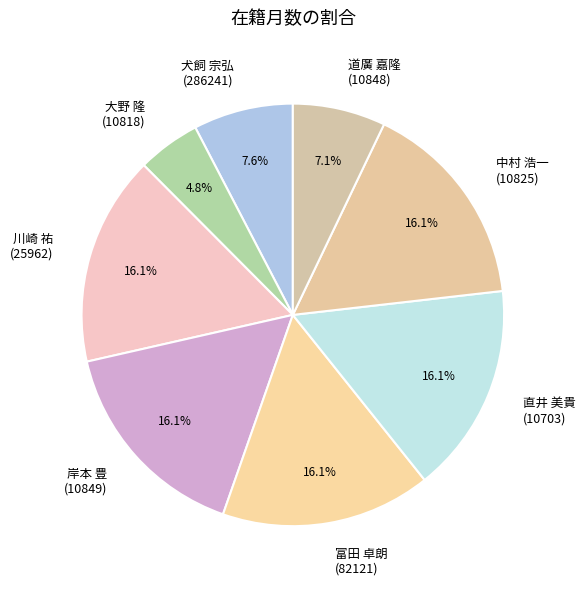

How many segments does this pie chart have?

8